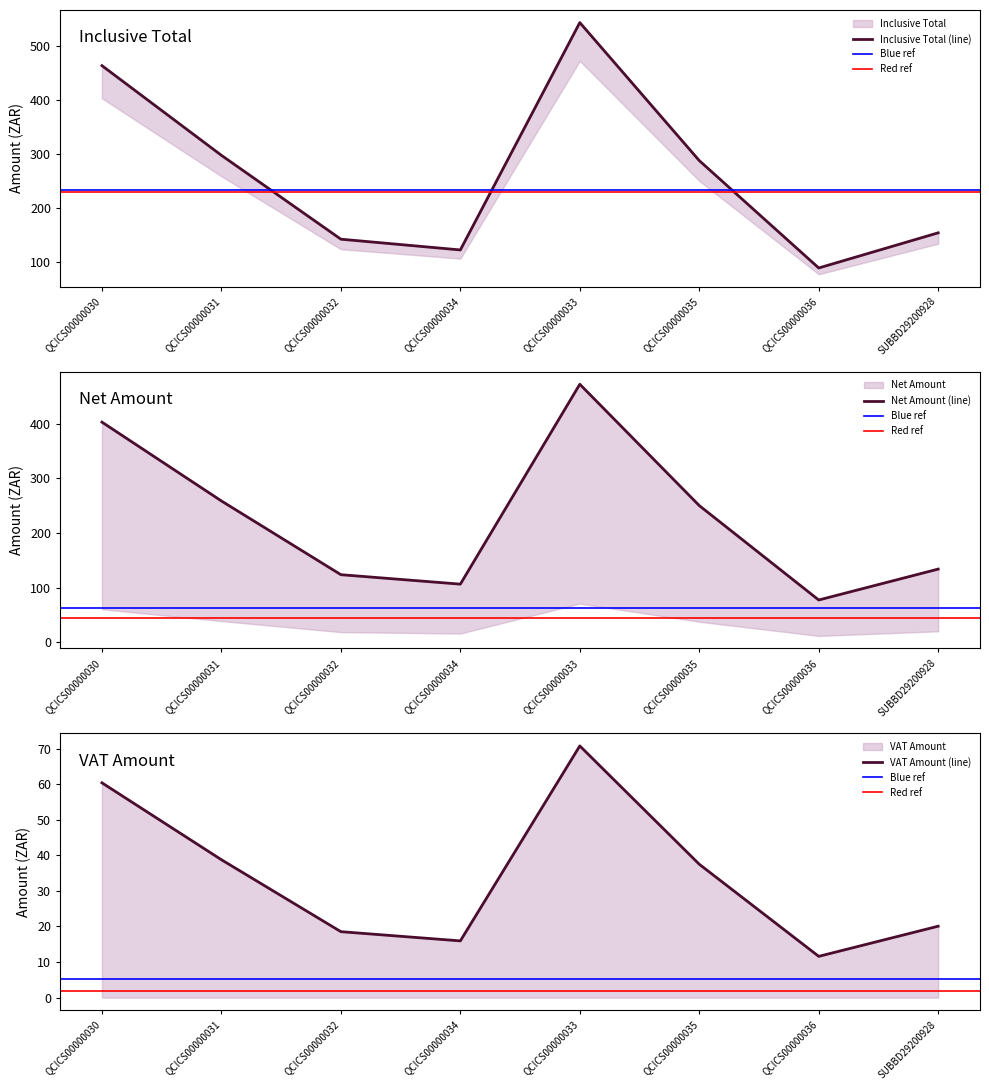

True or false: VAT Amount and Net Amount intersect in this chart.

False